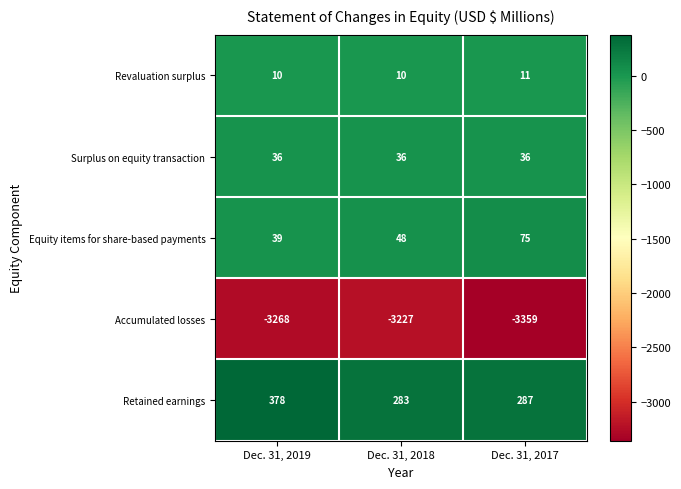

At Dec. 31, 2018, list the series in order from smallest to largest.

Accumulated losses, Revaluation surplus, Surplus on equity transaction, Equity items for share-based payments, Retained earnings